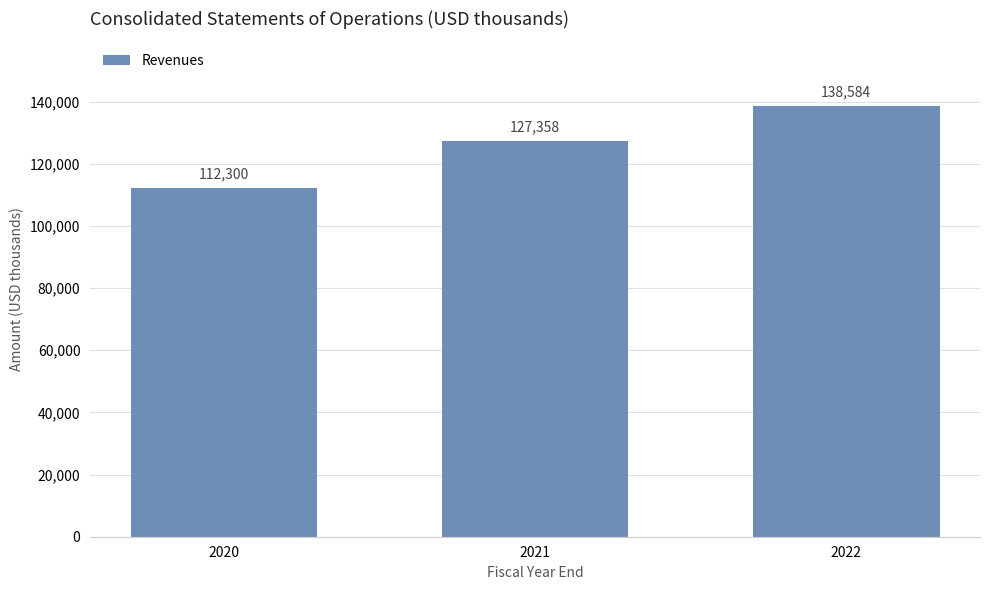

Reading left to right, extract all data points from this chart.

112300	127358	138584